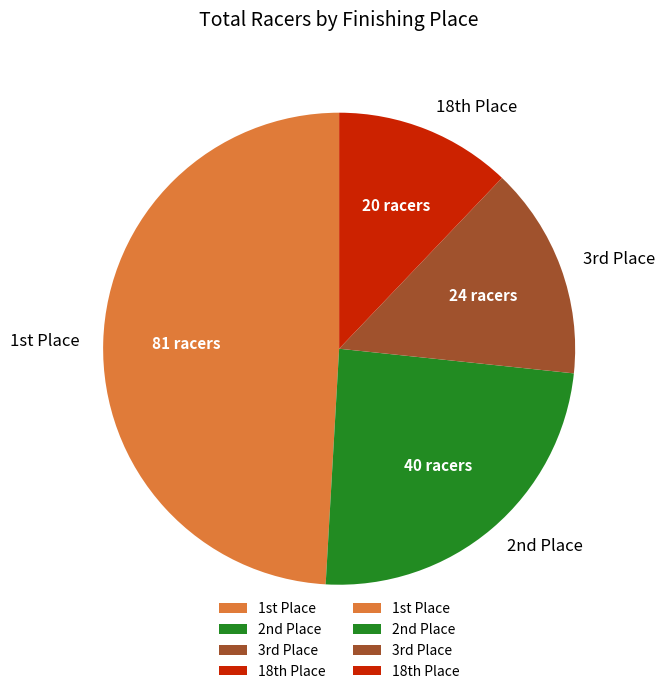

Rank the categories by value from highest to lowest.

1st Place, 2nd Place, 3rd Place, 18th Place